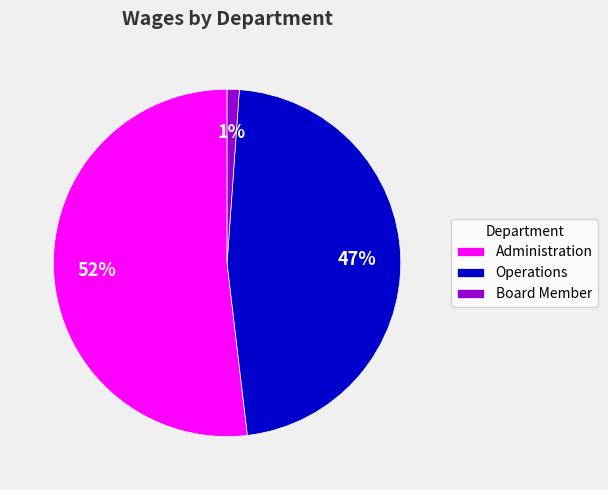

To the nearest percent, what is the average slice percentage?

33%